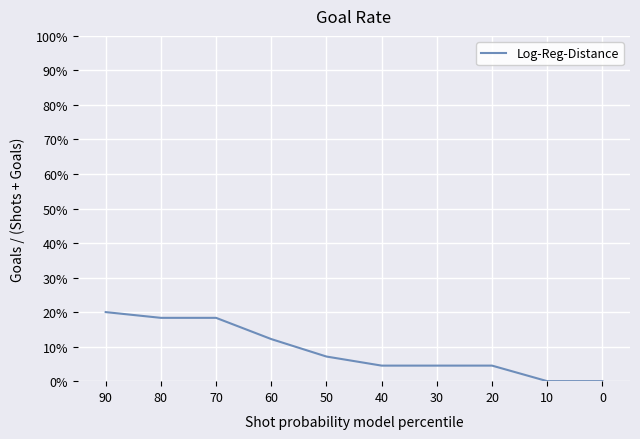

Between 20 and 40, which is larger?

20